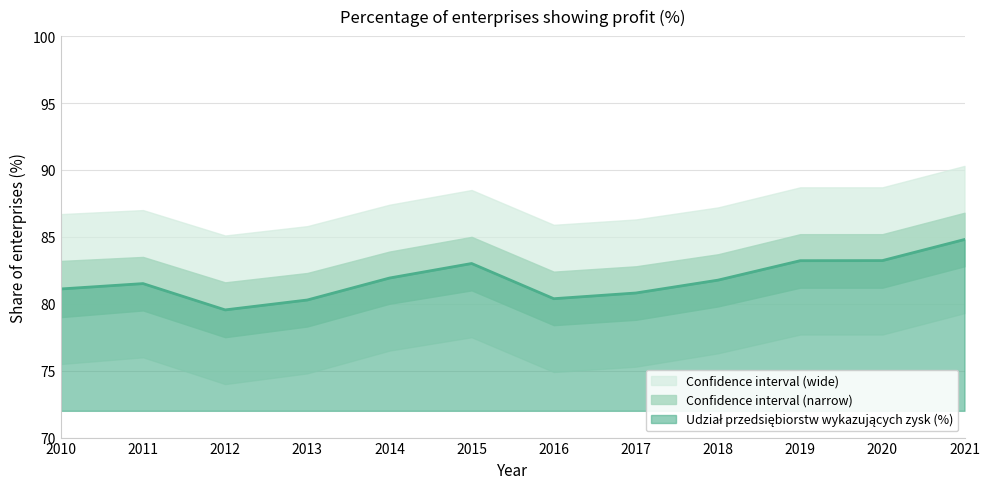

Reading right to left, list all the values displayed in this chart.

84.8	83.2	83.2	81.8	80.8	80.4	83.0	81.9	80.3	79.5	81.5	81.1